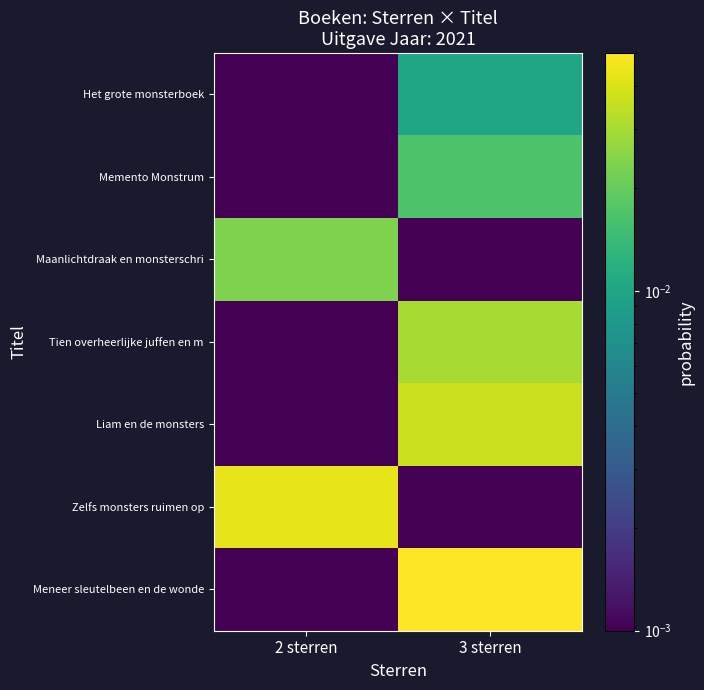

List the series in order of their peak value, lowest first.

Het grote monsterboek, Memento Monstrum, Maanlichtdraak en monsterschri, Tien overheerlijke juffen en m, Liam en de monsters, Zelfs monsters ruimen op, Meneer sleutelbeen en de wonde